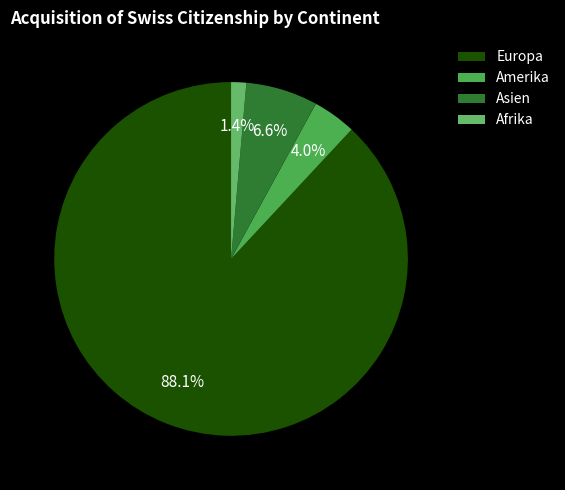

To the nearest percent, what percentage of the pie is Asien?

7%